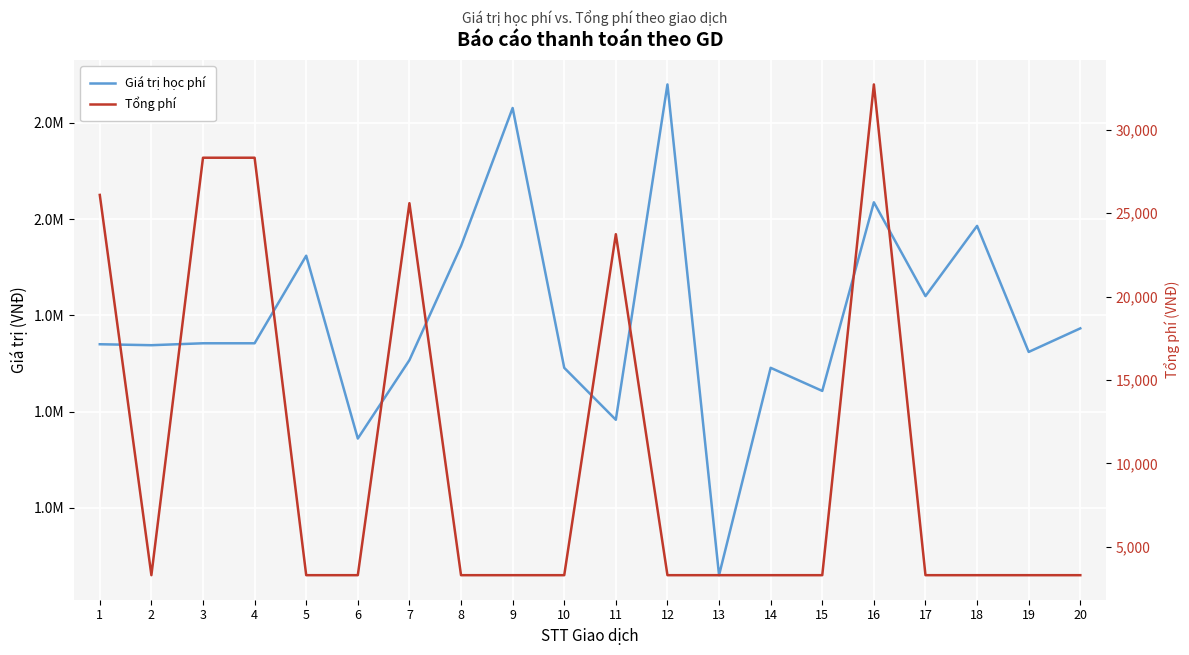

What is the sum of all Tổng phí values?

211035